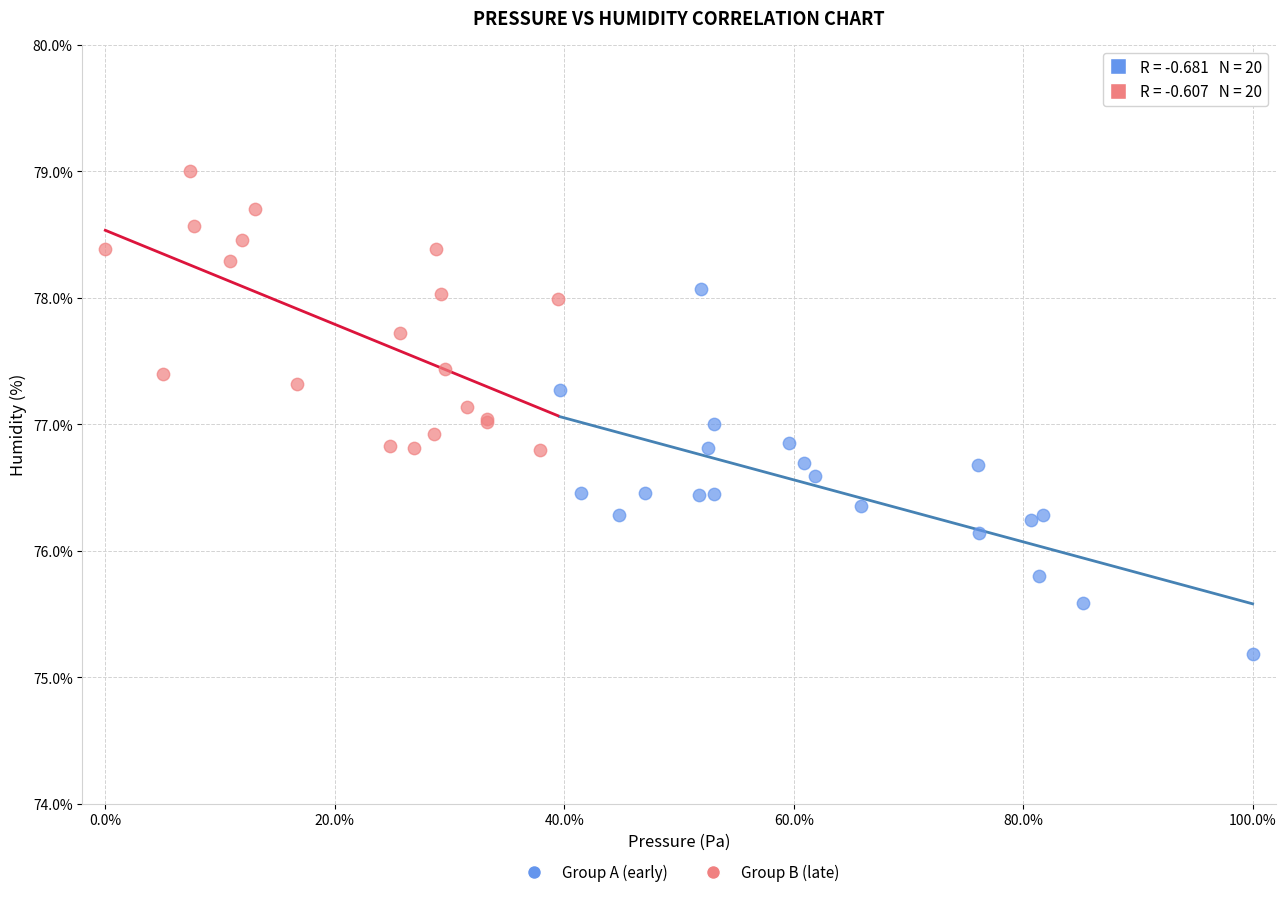

Which series has the largest Y range (max minus min)?

Group A (early)